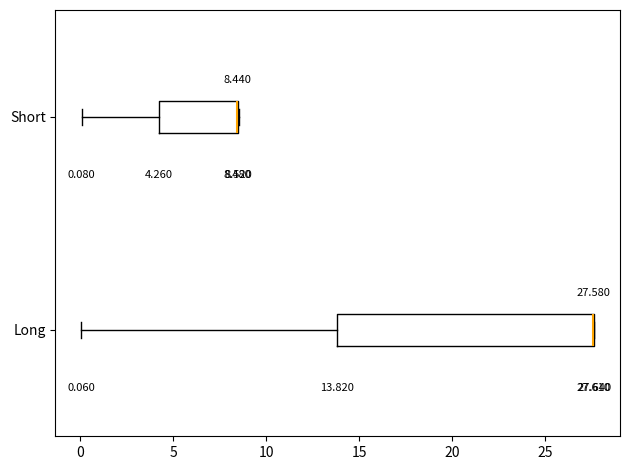

Comparing the boxes themselves (not the whiskers), which one is the widest?

Long